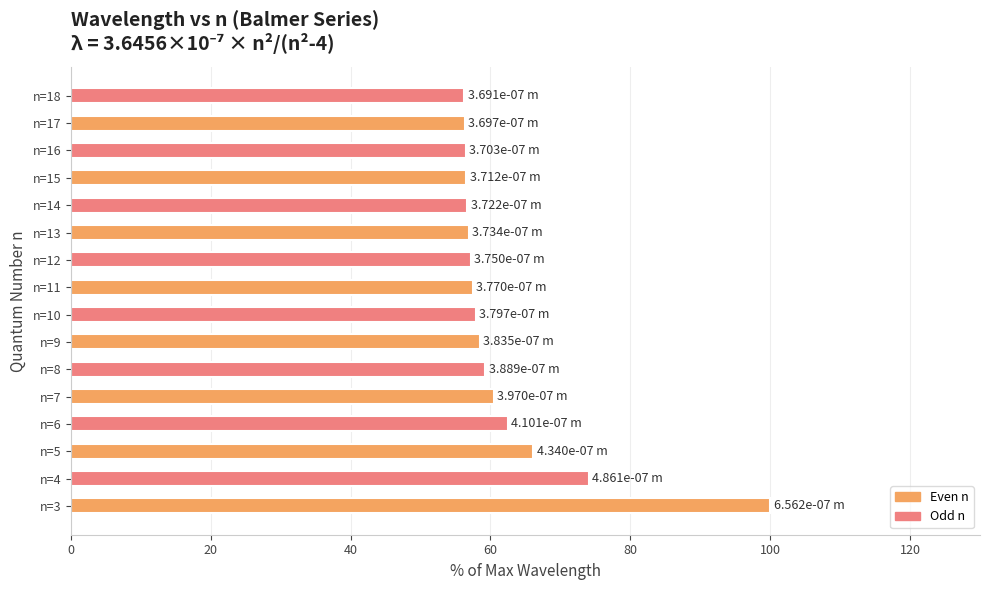

Approximately how many times larger is the value at n=8 compared to n=9?

1.0